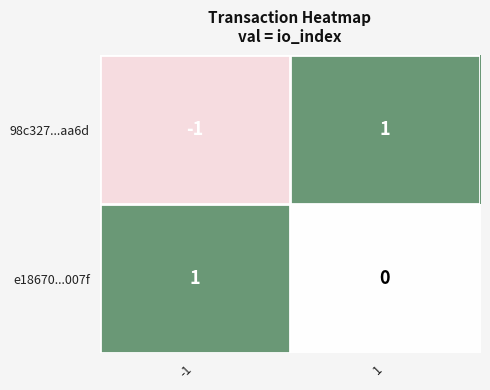

The 98c327...aa6d series shows -1 at -1. True or false?

True